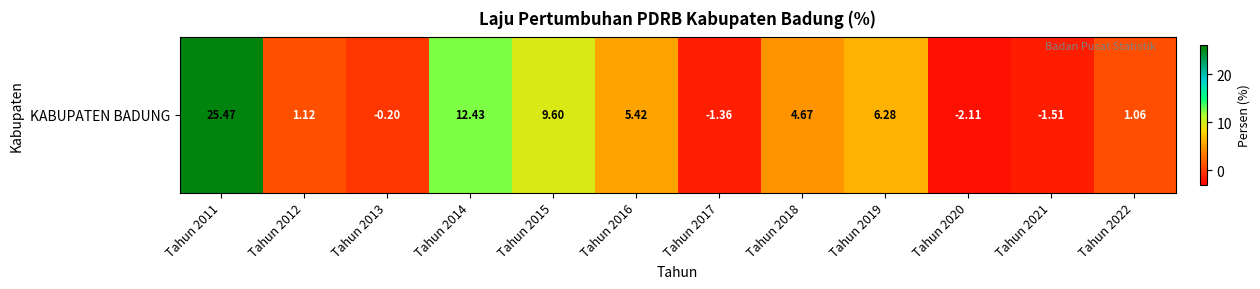

What is the greatest value displayed?

25.5